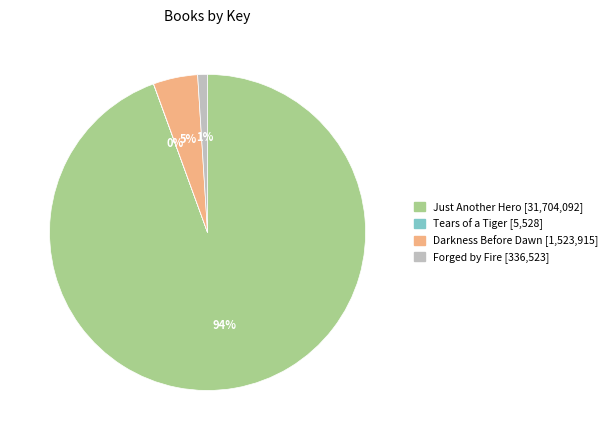

To the nearest percent, what portion does Darkness Before Dawn represent?

5%